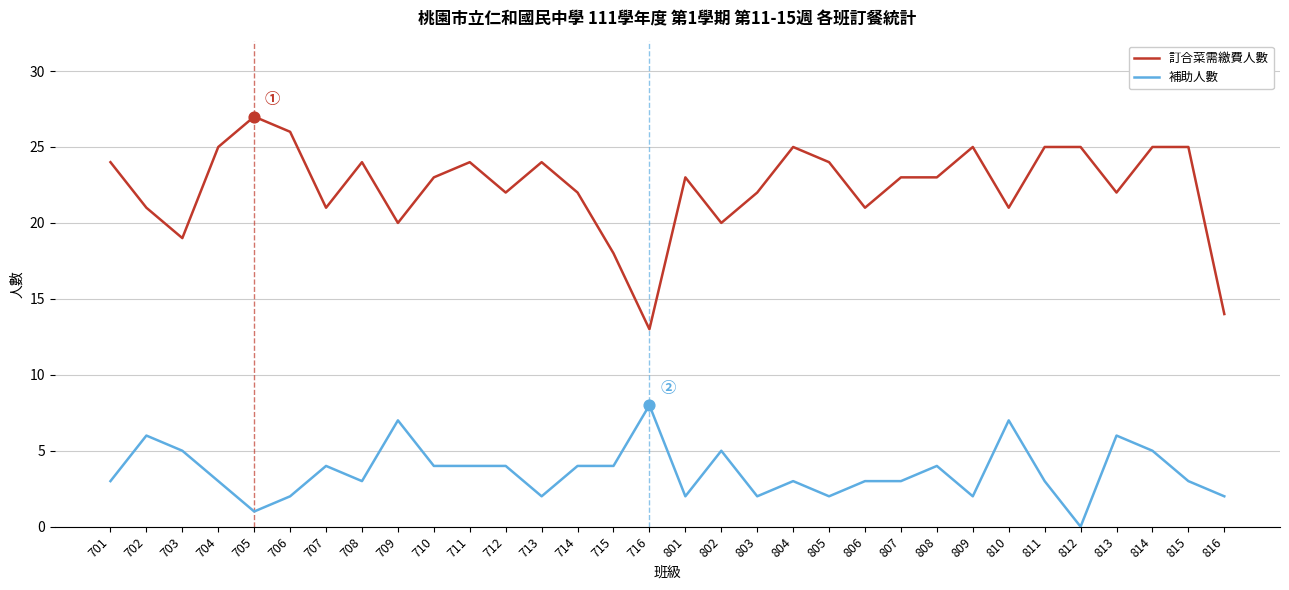

Is the value of 補助人數 at 809 greater than the value of 訂合菜需繳費人數 at 805?

No